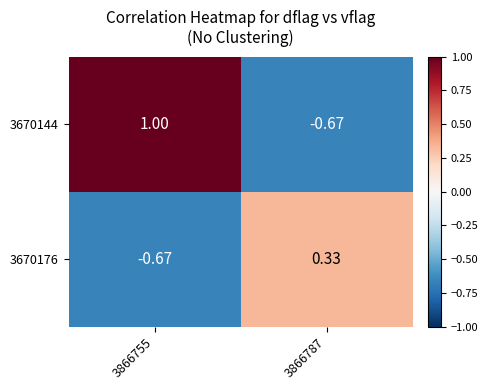

At how many categories does at least one series exceed 0?

2